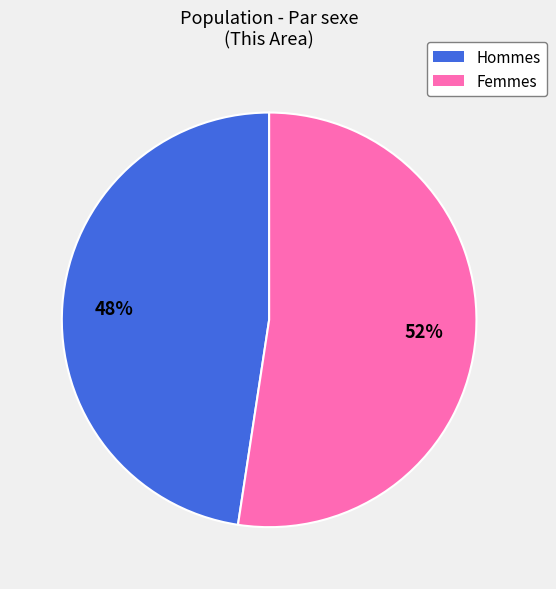

How many slices are in this pie chart?

2